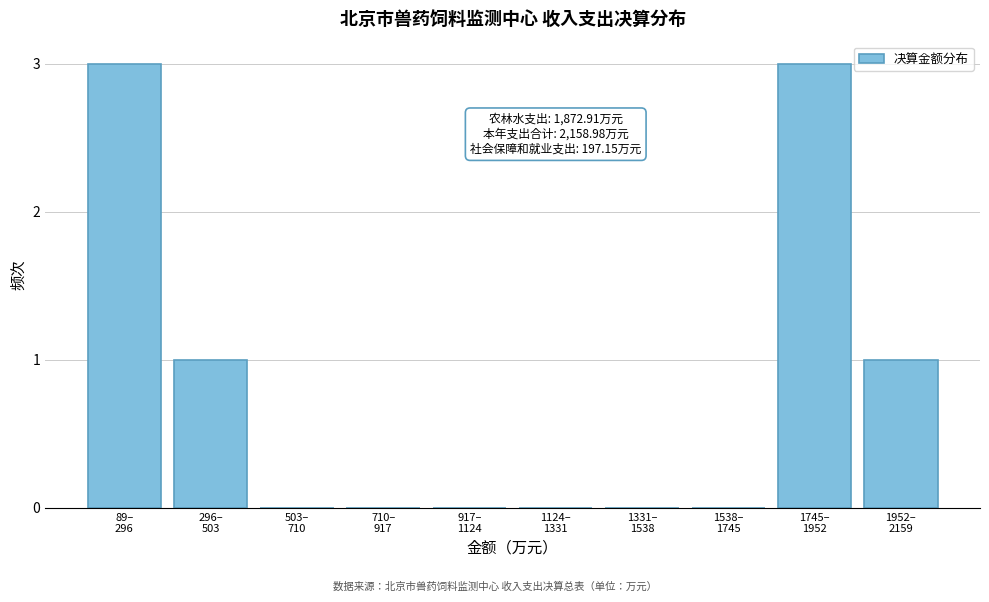

What is the sum of all values?

8